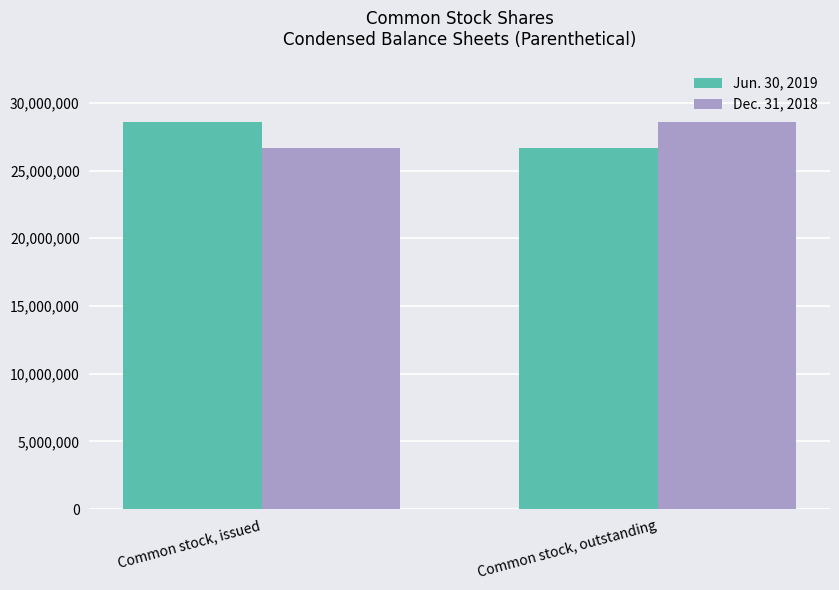

What position from the left is Common stock, outstanding?

2